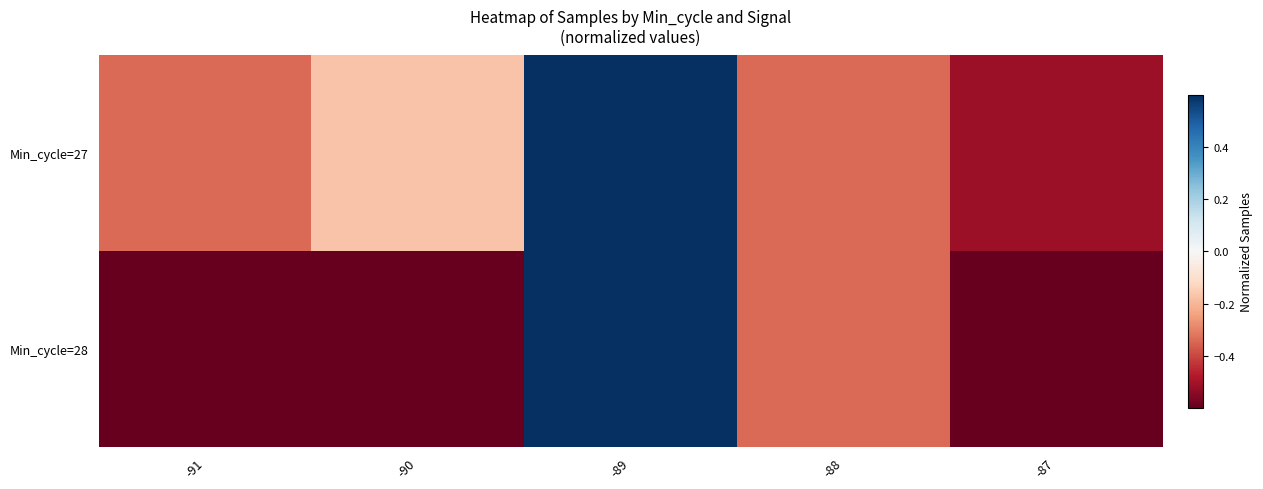

Reading left to right, list all the values displayed in this chart.

Min_cycle=27: -91=-0.3	-90=-0.2	-89=2.6	-88=-0.3	-87=-0.5
Min_cycle=28: -91=-0.7	-90=-0.7	-89=1.2	-88=-0.3	-87=-0.7